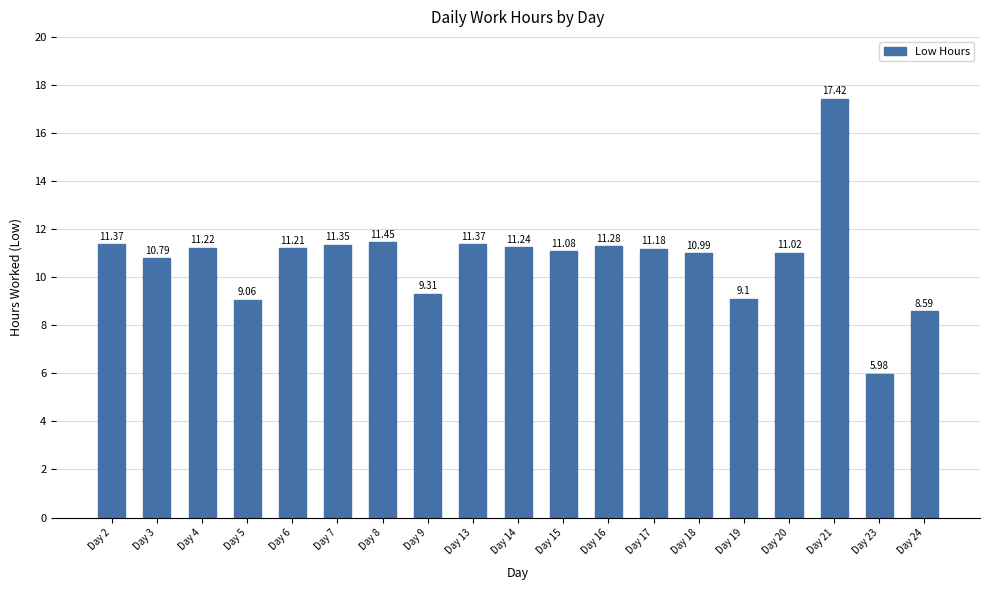

What is the difference between the maximum and second lowest values?

8.8